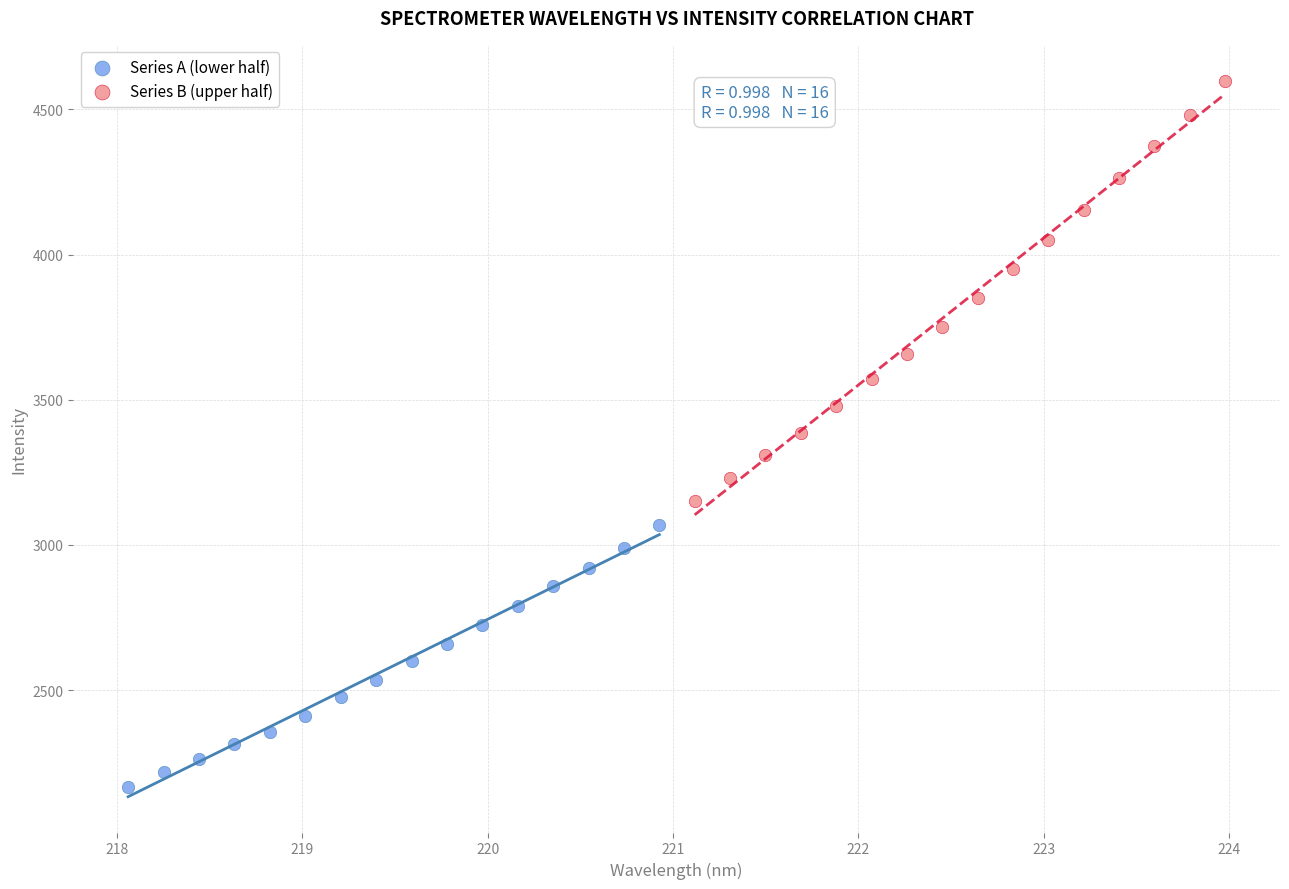

Which series reaches the minimum Y coordinate?

Series A (lower half)